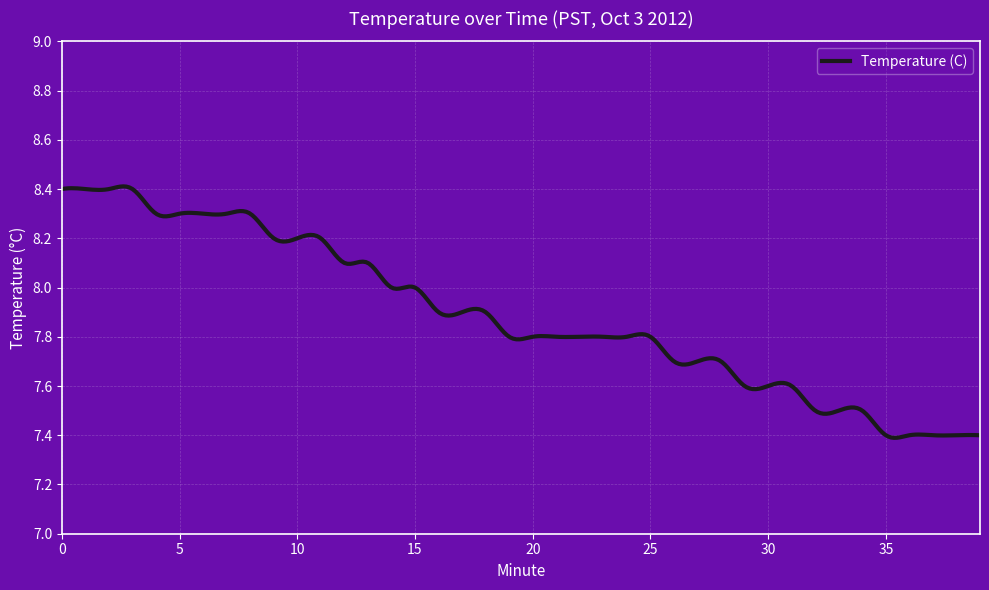

What is the difference between the maximum and minimum values?

1.0